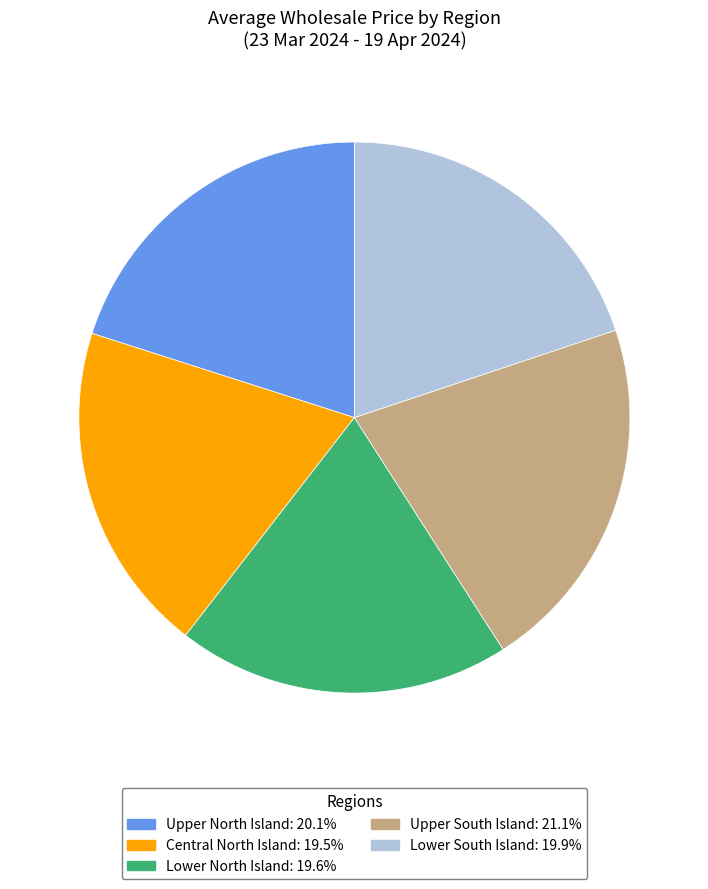

Is the sum of Upper North Island and Central North Island greater than half?

No